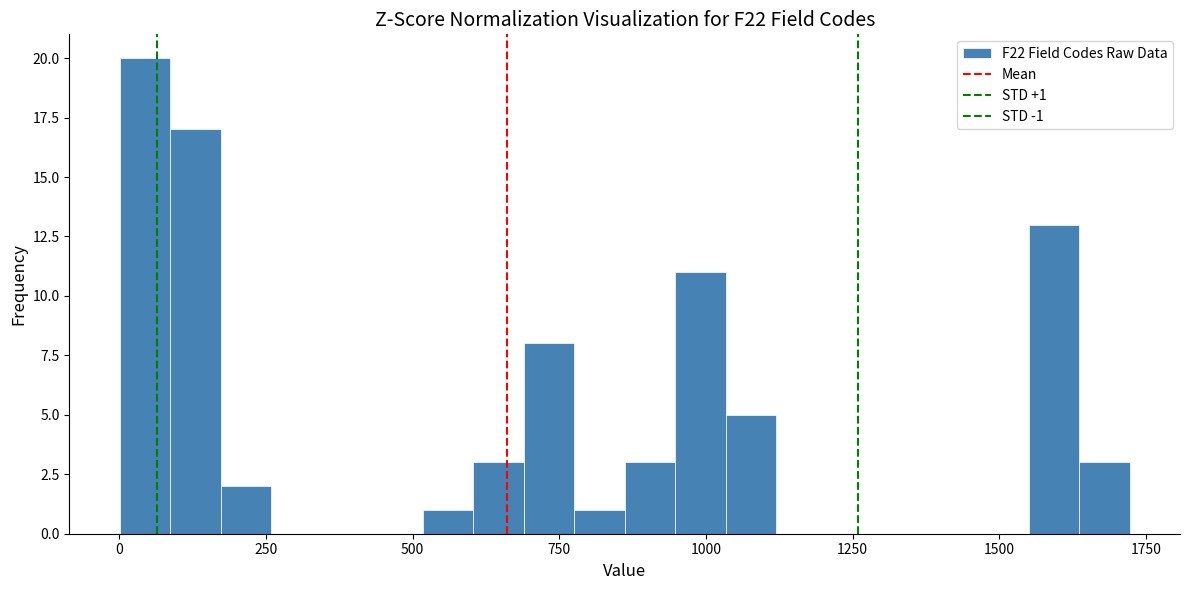

Around what value on the x-axis is the tallest bar? Give the approximate position of its centre, as read against the axis.

50